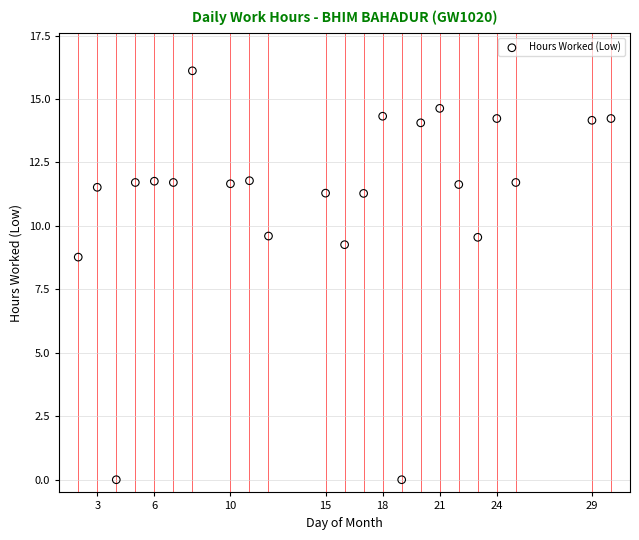

What is the range of Y values (max minus min)?

16.1